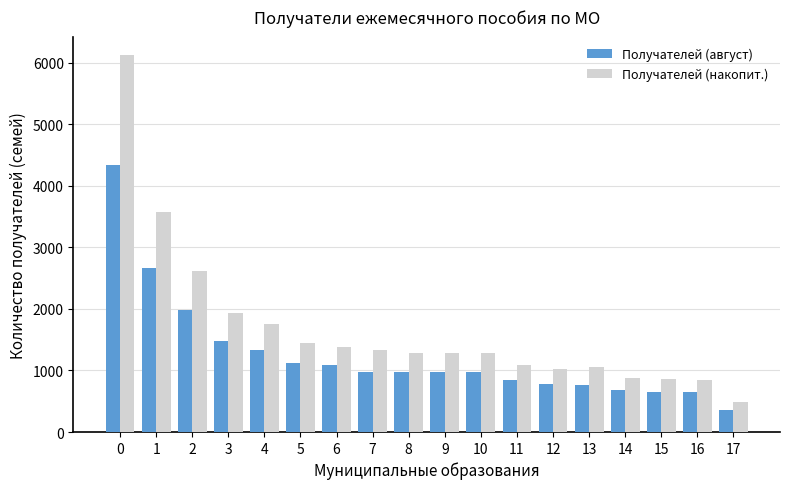

Is it true that Получателей (август) equals 850 at 11?

True